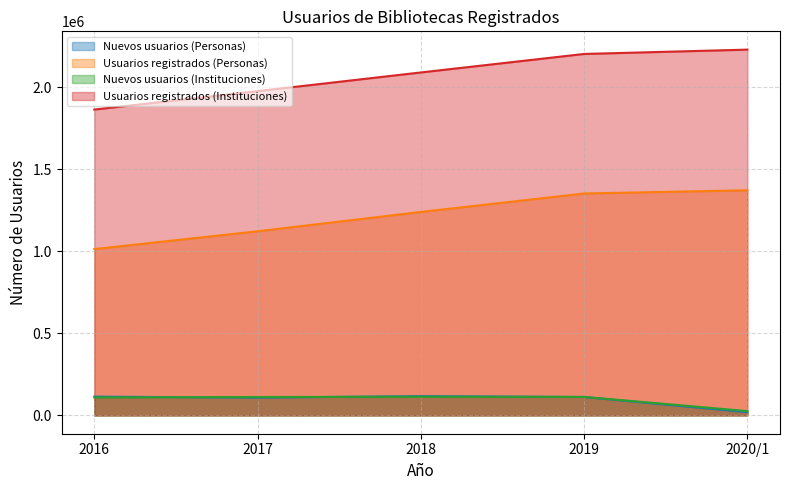

True or false: Nuevos usuarios (Personas) and Usuarios registrados (Personas) cross at least once.

False